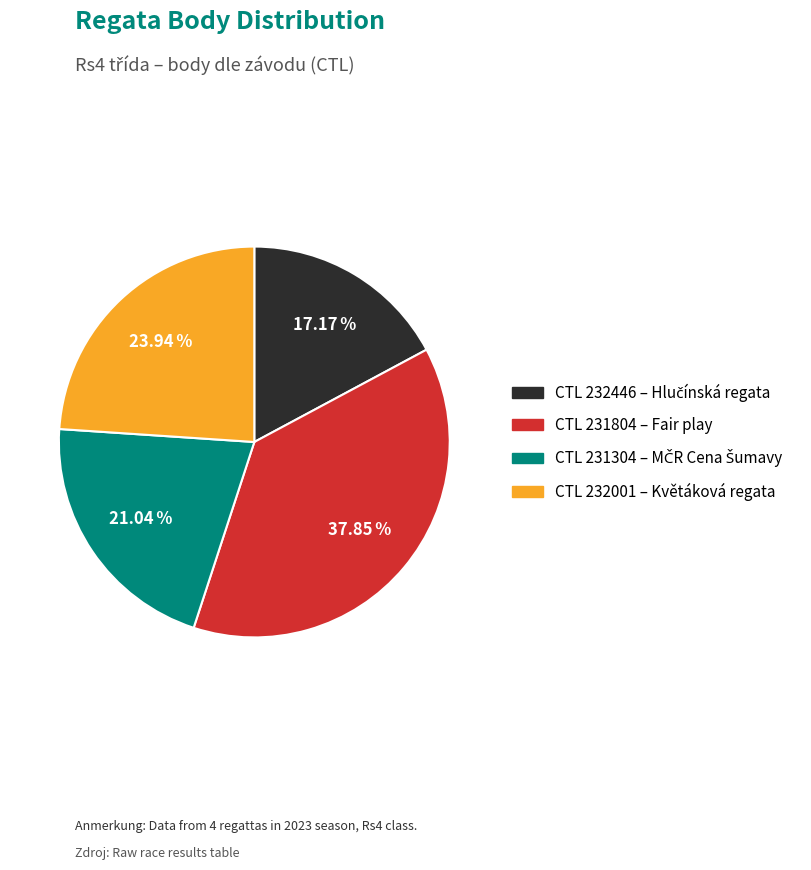

Does any single category account for the majority?

No